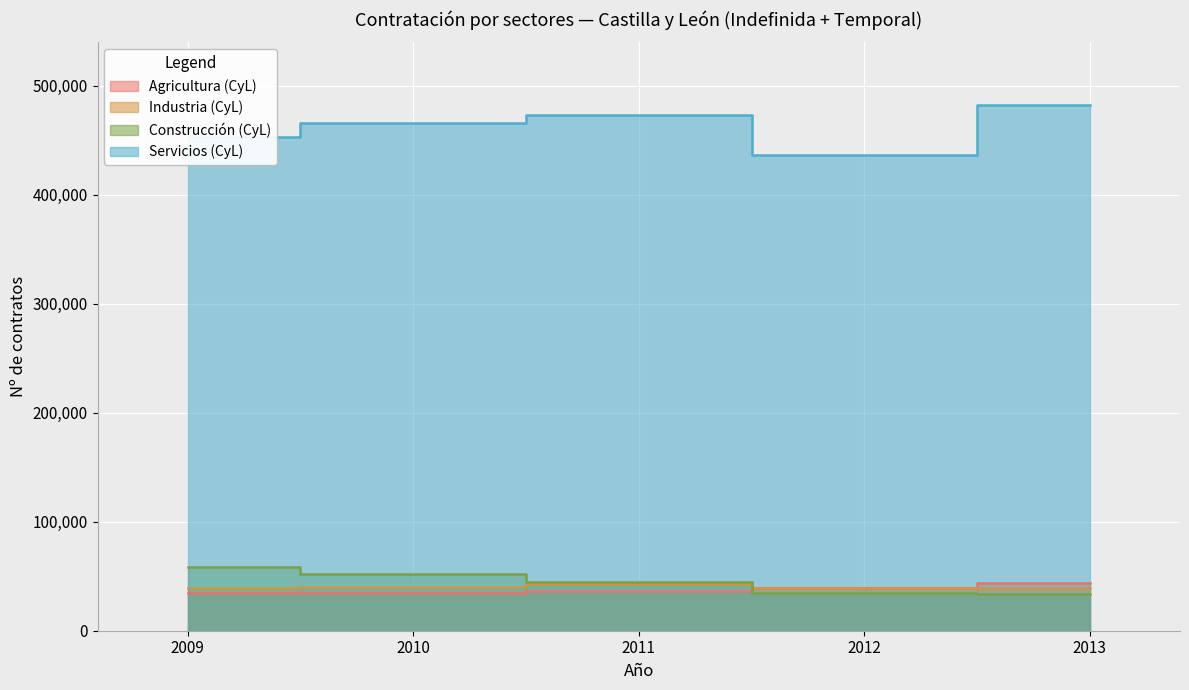

What is the minimum value for Agricultura (CyL)?

34474